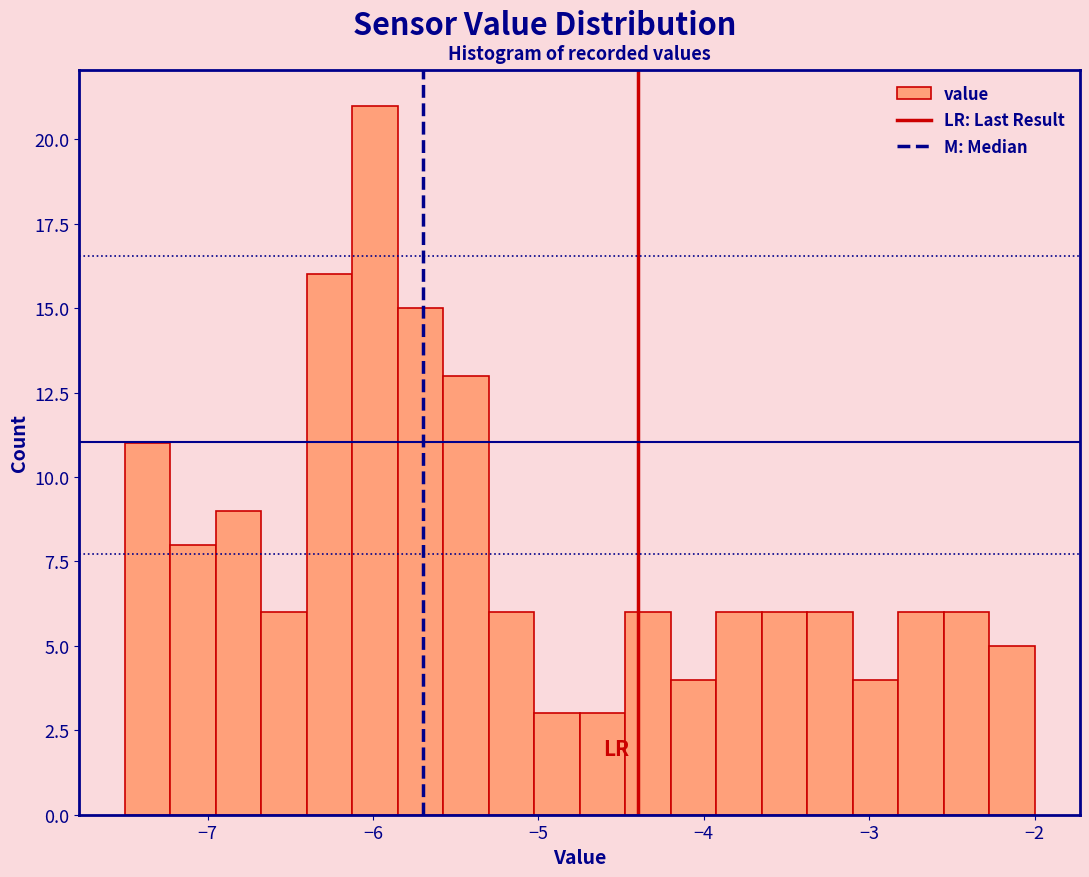

Read against the x-axis, roughly where is the centre of the tallest bar?

-6.0